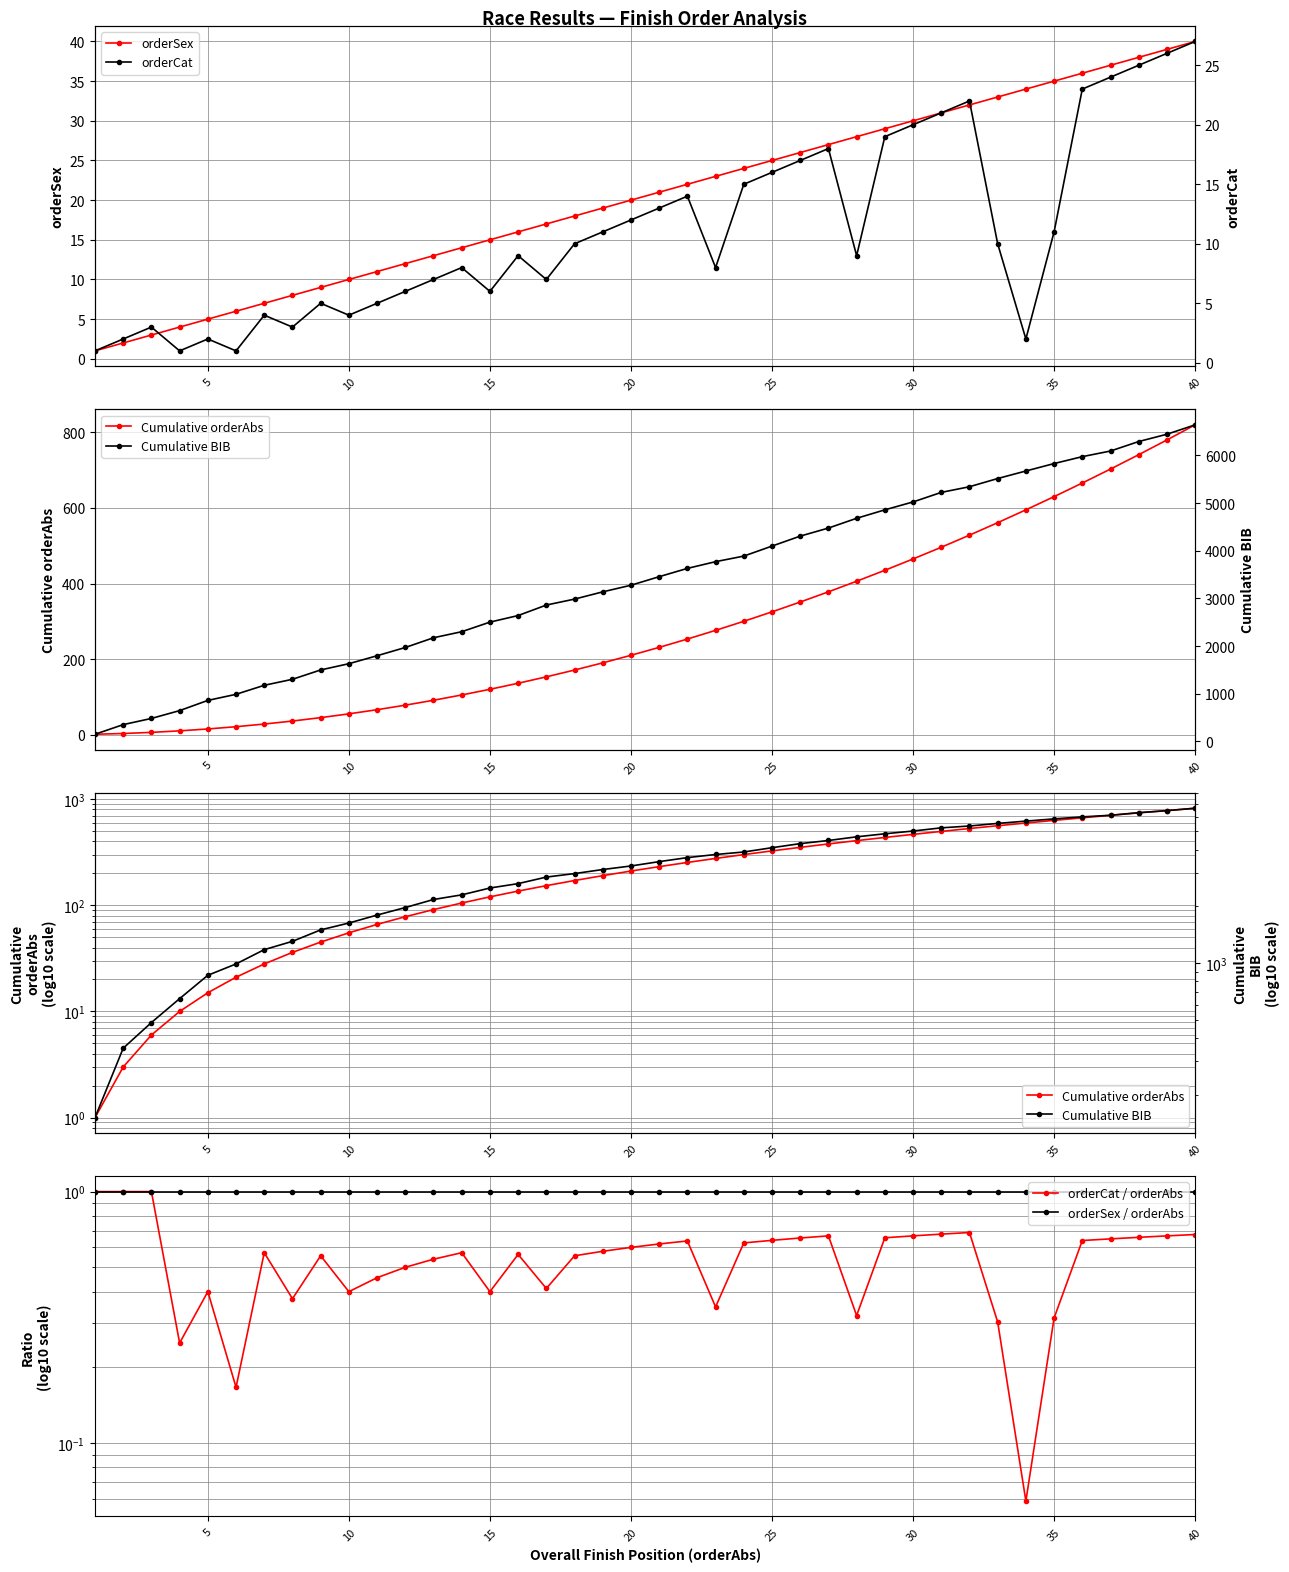

True or false: orderSex and orderCat / orderAbs intersect in this chart.

False